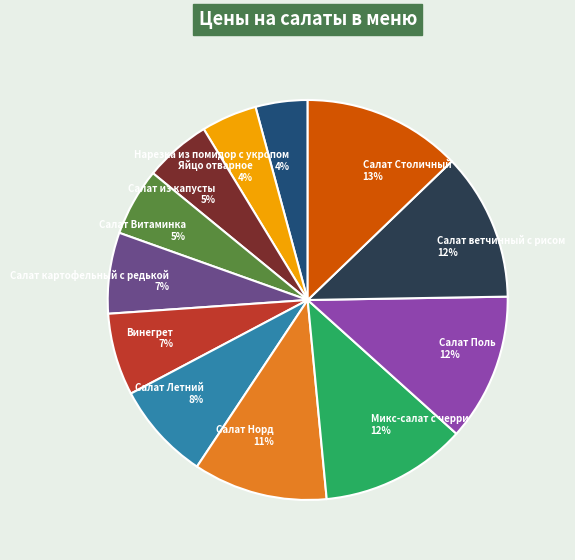

To the nearest percent, what is the combined percentage of Салат Летний and Салат Витаминка?

13%